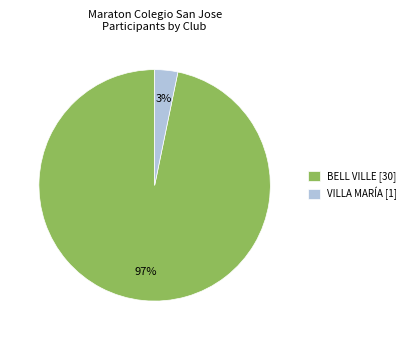

Between BELL VILLE [30] and VILLA MARÍA [1], which is larger?

BELL VILLE [30]